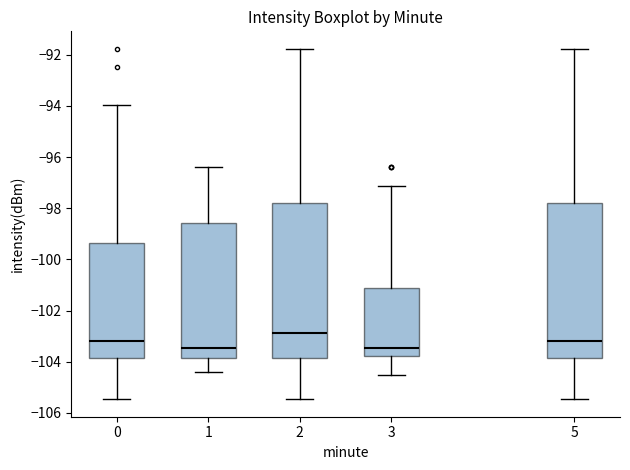

Reading left to right, transcribe this box plot: for each box, give where its median line is, the range the box spans, and where its two whiskers end, as read against the y-axis. The values are not printed on the chart, so give them approximately, as read against the axis.

0: median -103.2, box -103.8 to -99.4, whiskers -105.4 to -94.0
1: median -103.4, box -103.8 to -98.6, whiskers -104.4 to -96.4
2: median -102.8, box -103.8 to -97.8, whiskers -105.4 to -91.8
3: median -103.4, box -103.8 to -101.2, whiskers -104.6 to -97.2
5: median -103.2, box -103.8 to -97.8, whiskers -105.4 to -91.8